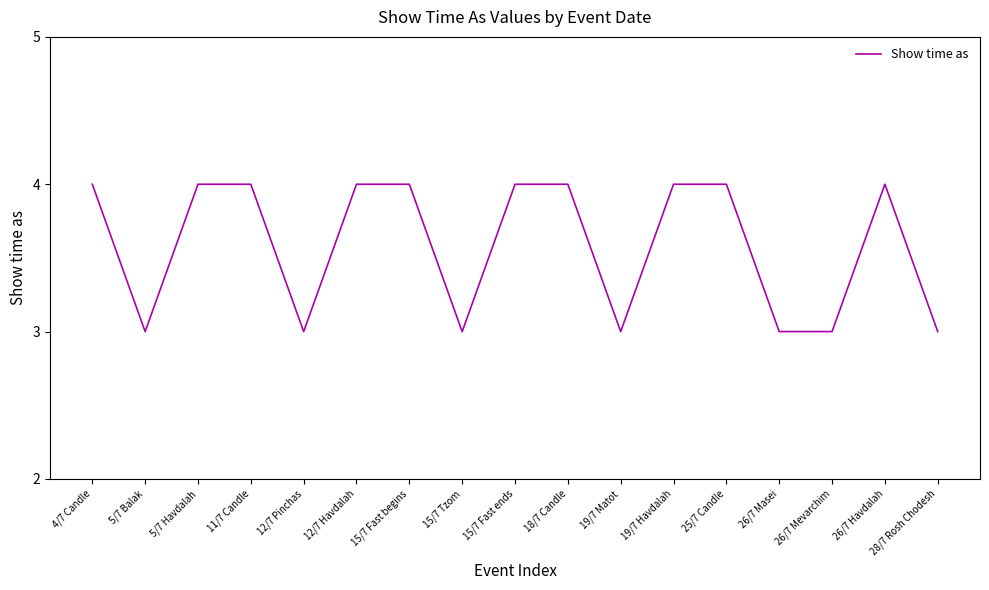

The chart shows a value of 7 at 11/7 Candle. True or false?

False